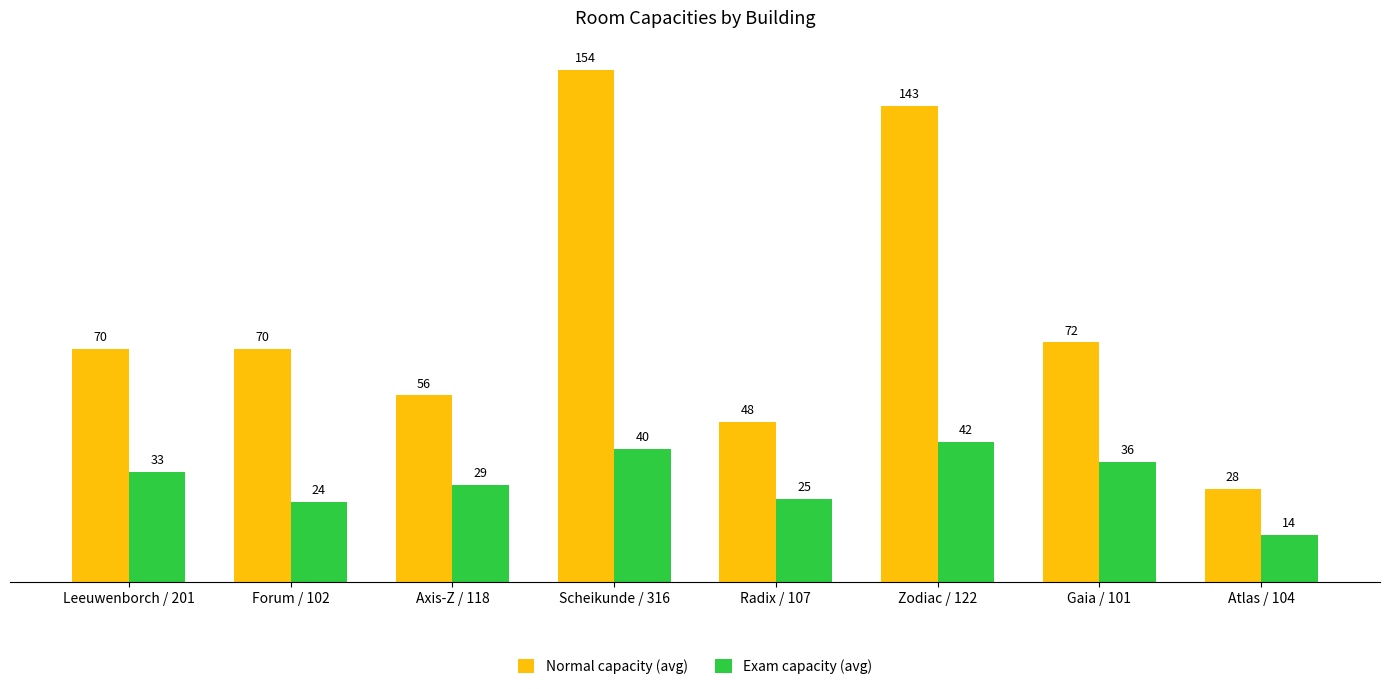

At how many categories does at least one series exceed 109?

2